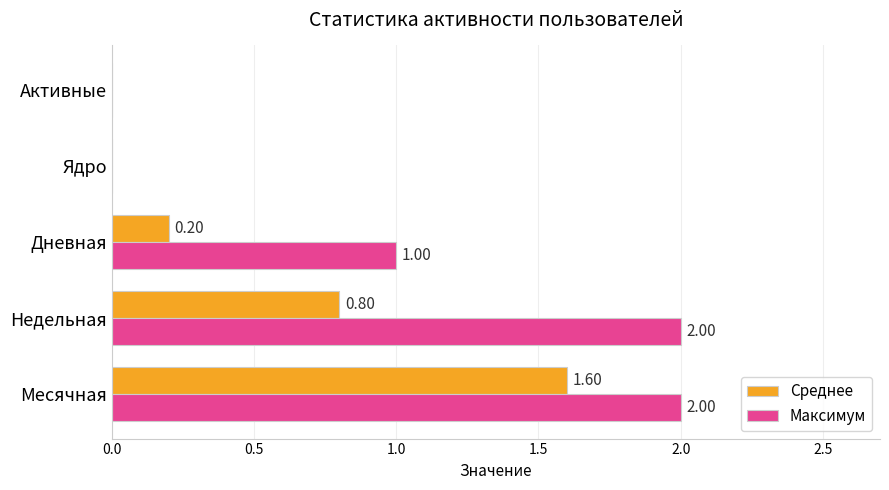

Where is Максимум nearest to the value 1?

Дневная